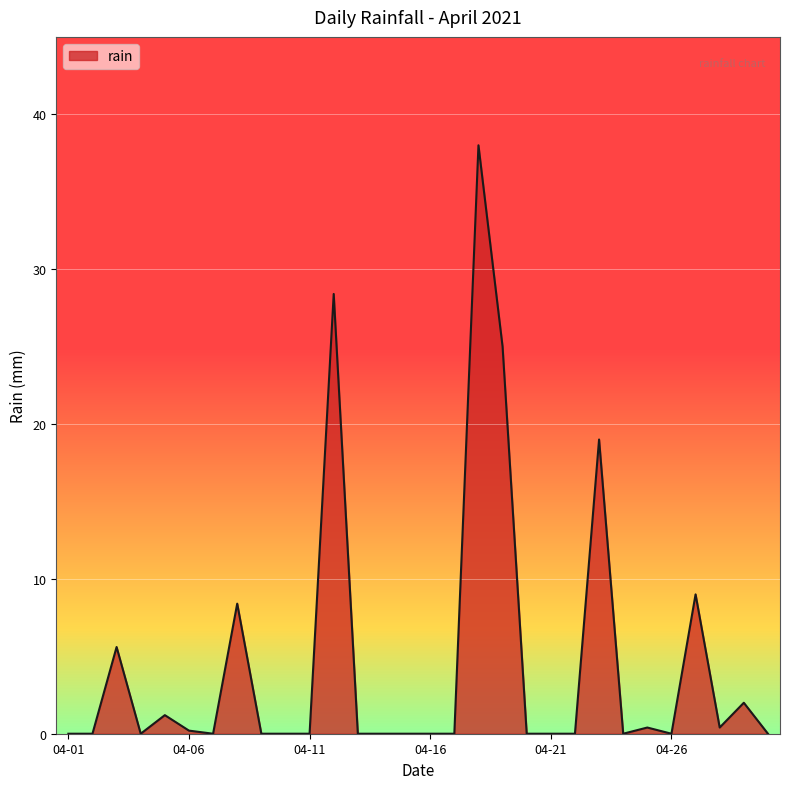

What is the greatest value displayed?

38.0